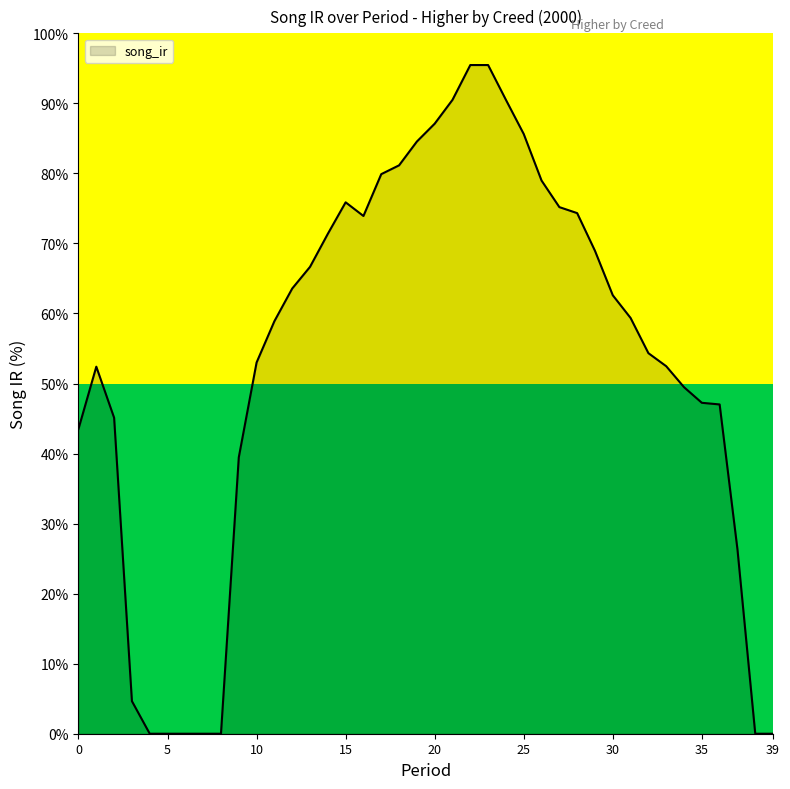

Does the chart have visible grid lines?

No